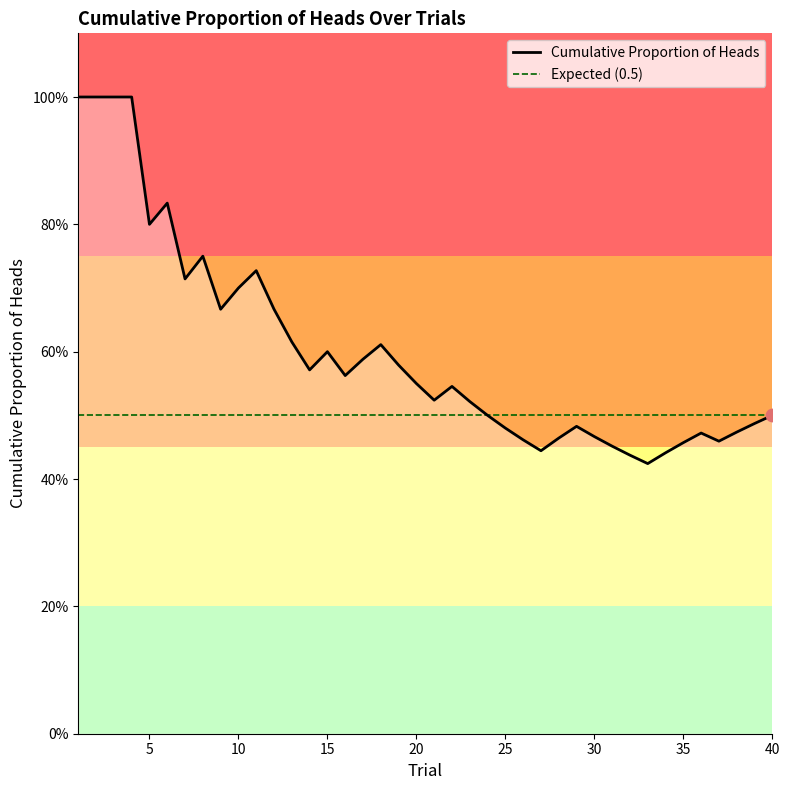

Approximately how many times larger is the value at 33 compared to 4?

0.4